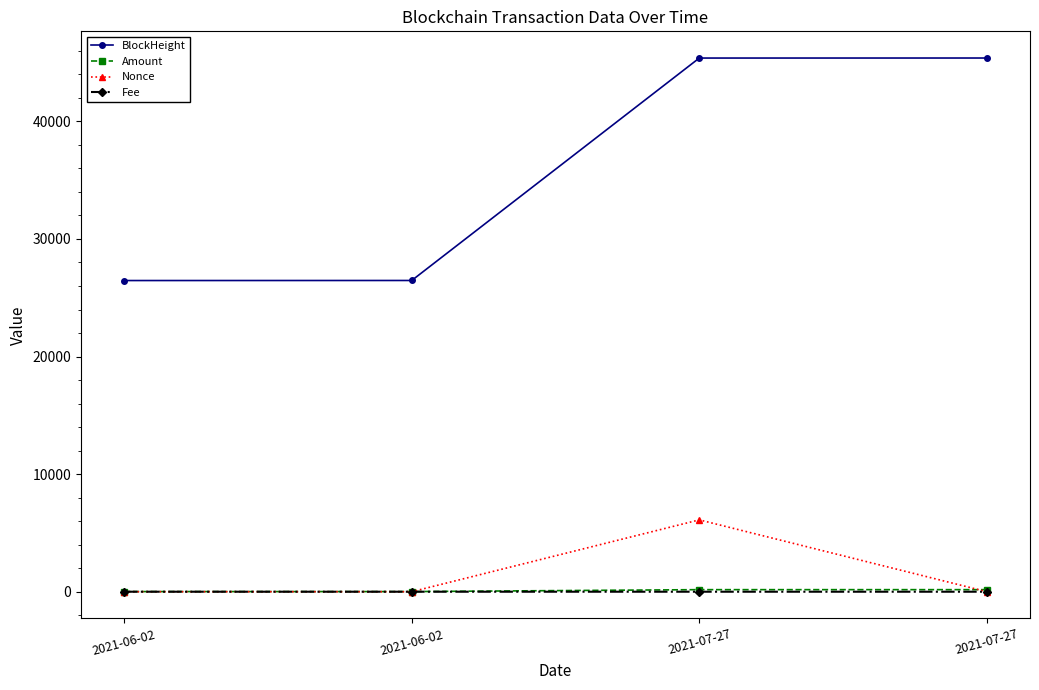

Which has a higher value, 2021-06-02 or 2021-06-02?

2021-06-02